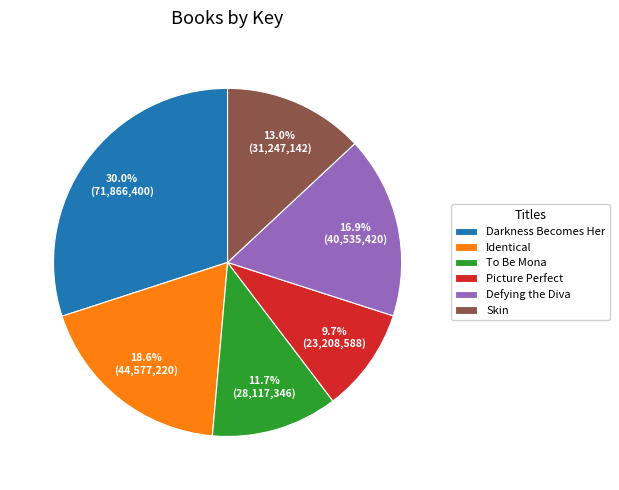

Rank the categories by value from highest to lowest.

Darkness Becomes Her, Identical, Defying the Diva, Skin, To Be Mona, Picture Perfect